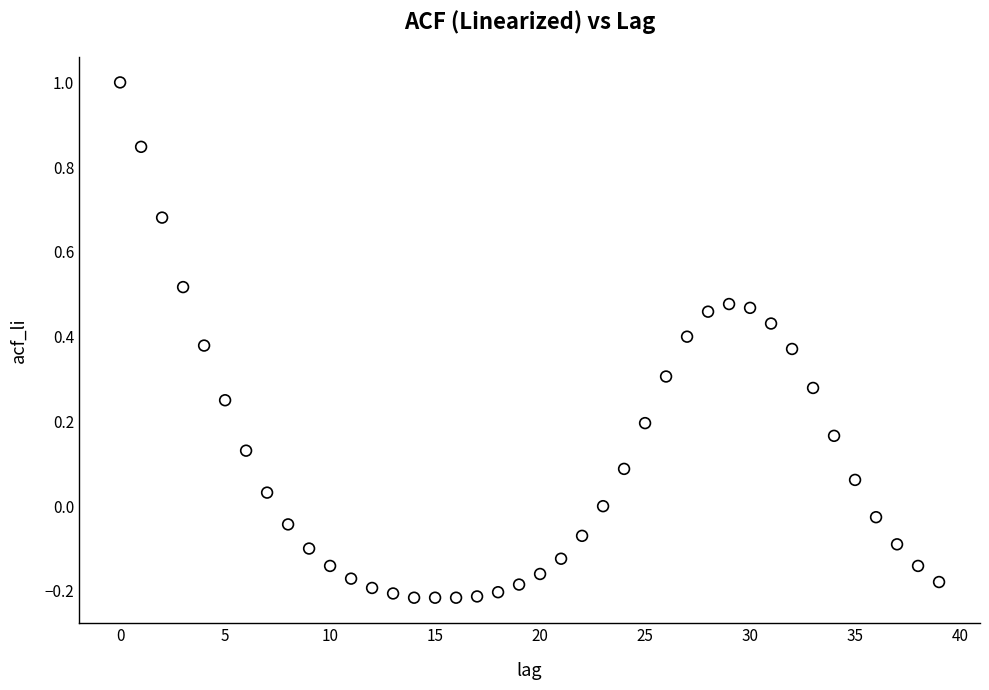

What is the range of Y values (max minus min)?

1.2